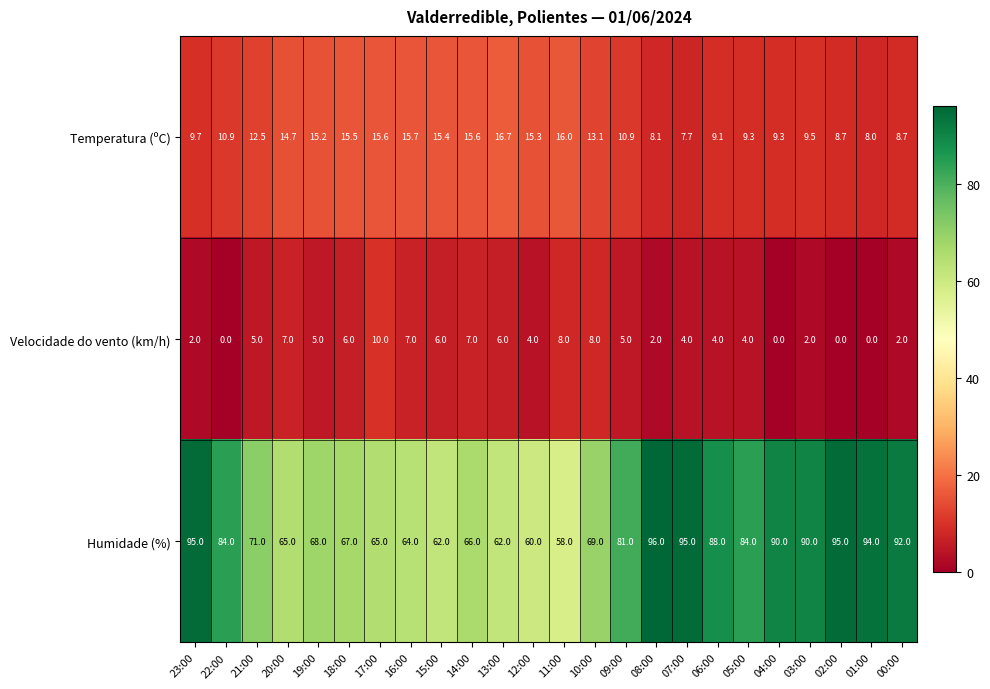

Which series has the widest spread of values?

Humidade (%)